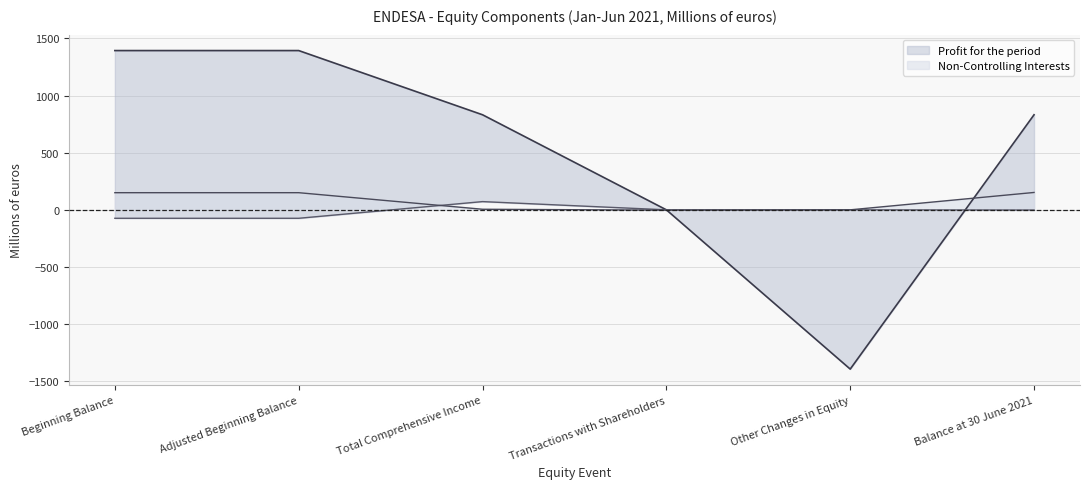

Which has a higher value, Total Comprehensive Income or Transactions with Shareholders?

Total Comprehensive Income